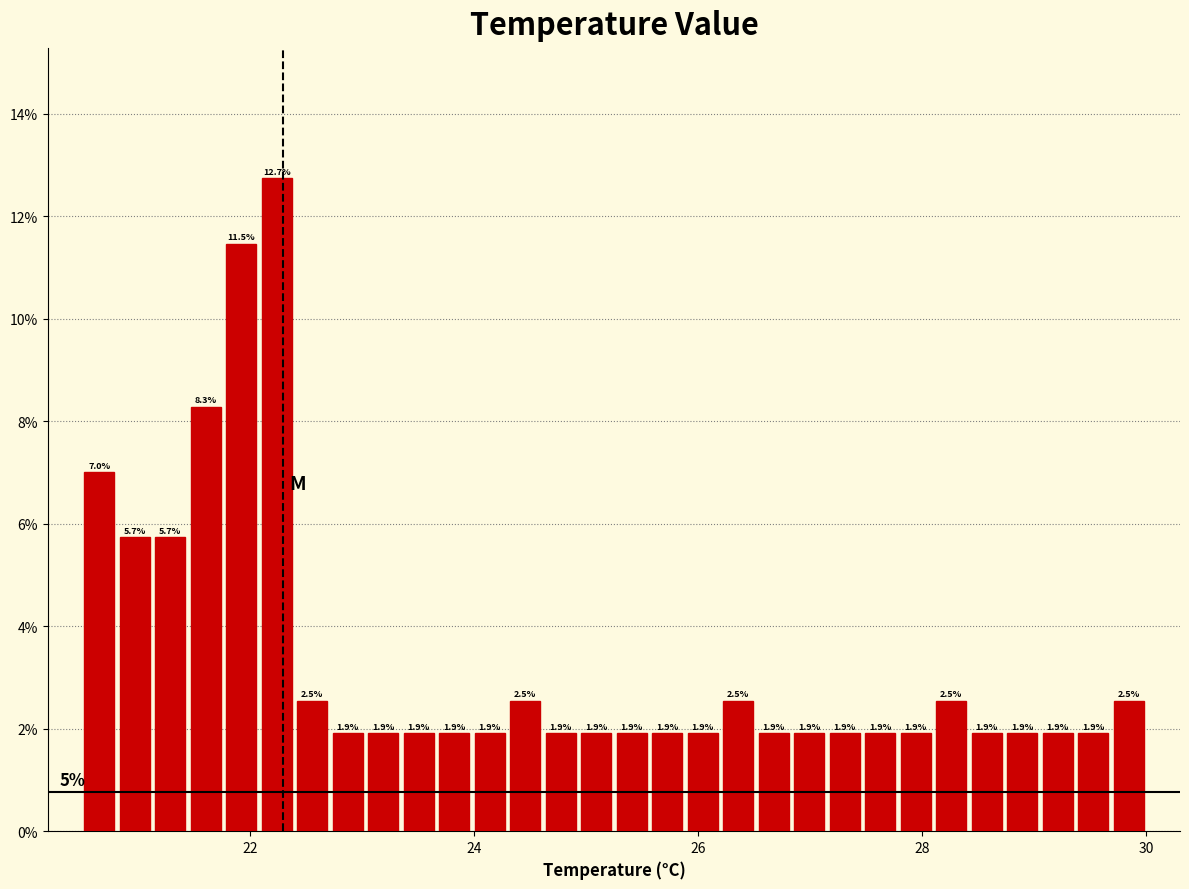

Around what value on the x-axis is the tallest bar? Give the approximate position of its centre, as read against the axis.

22.2